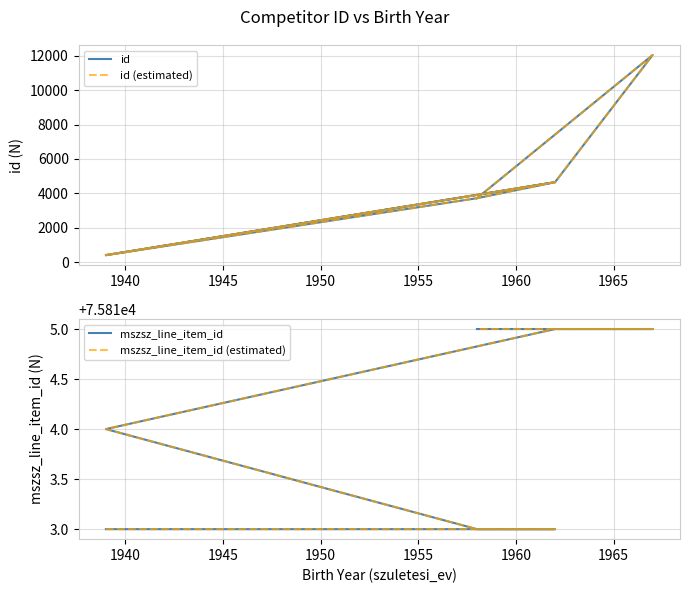

True or false: id (estimated) and mszsz_line_item_id cross at least once.

False